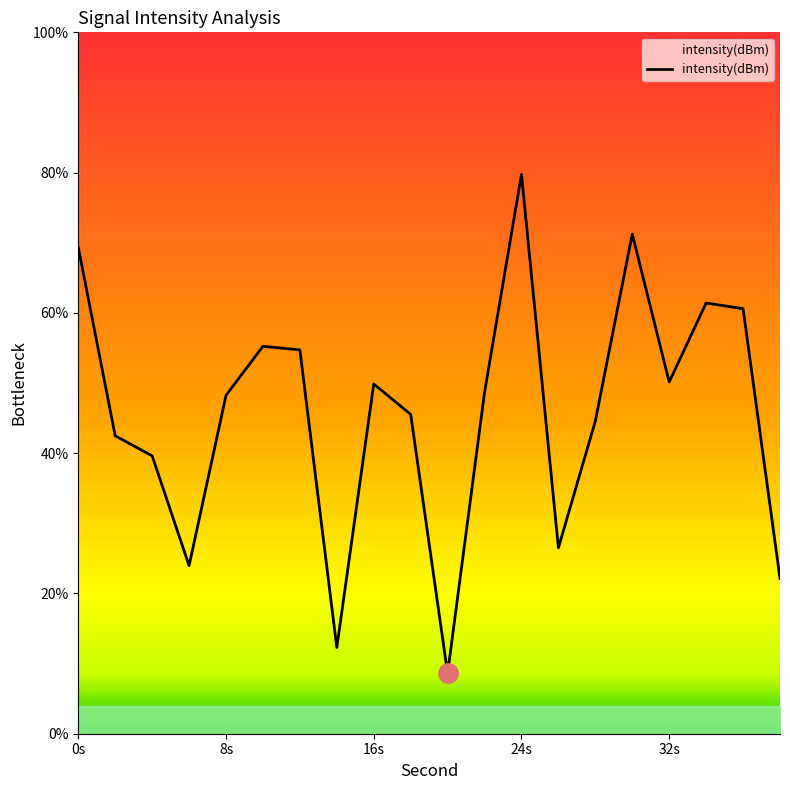

What is the minimum value shown in the chart?

8.6